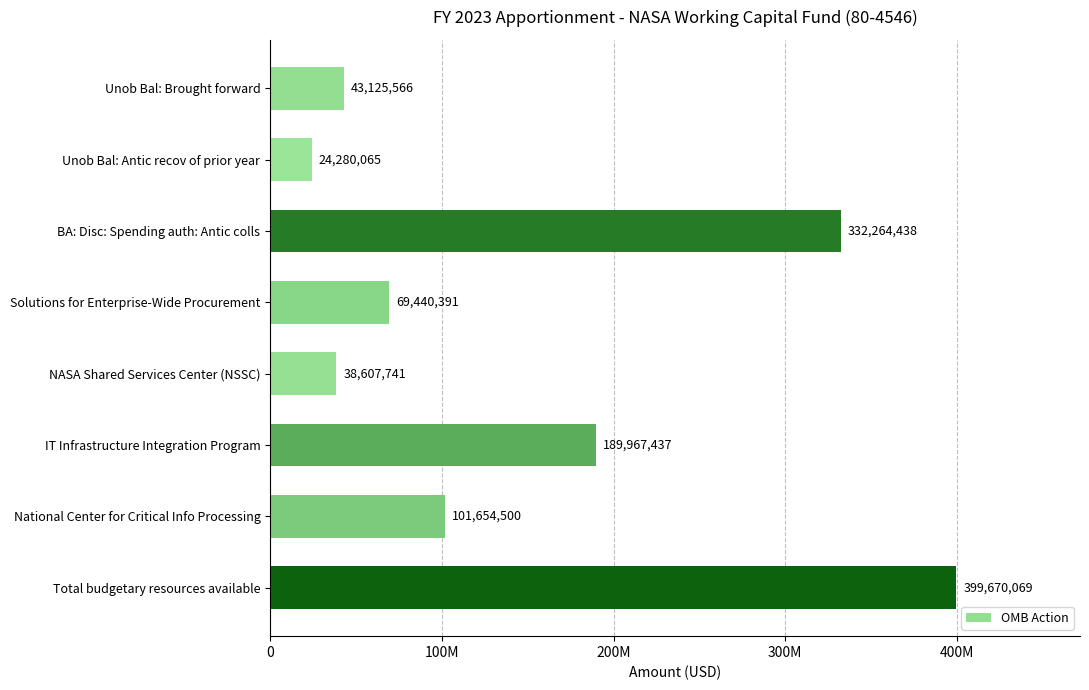

Which label corresponds to the smallest value in the chart?

Unob Bal: Antic recov of prior year